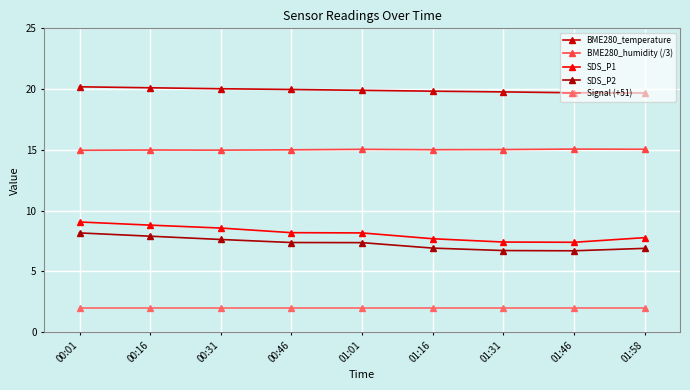

How many values in the SDS_P1 series exceed 8?

5